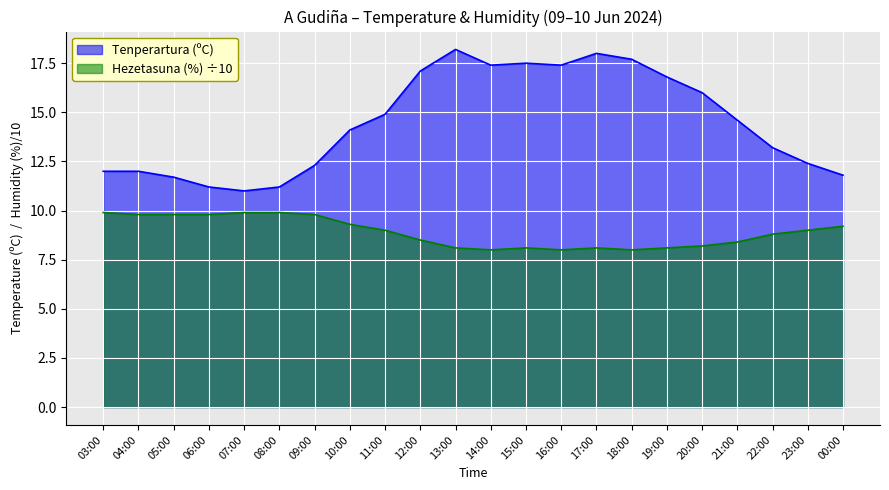

What is the difference between the highest and lowest values at 21:00?

6.2